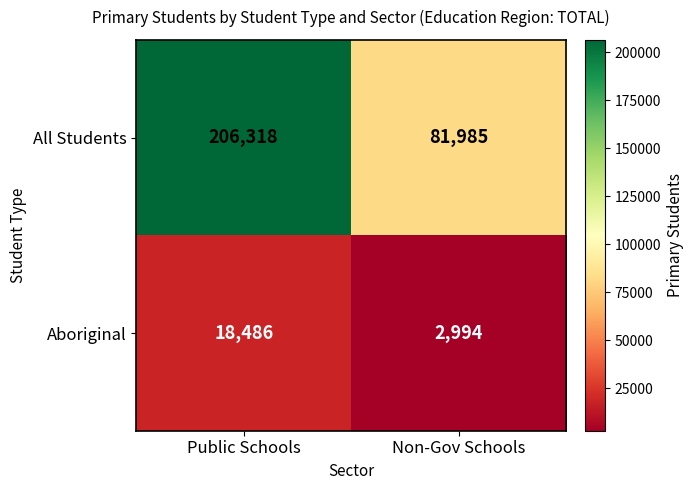

Reading right to left, transcribe all the data shown in this chart.

All Students: Non-Gov Schools=81985	Public Schools=206318
Aboriginal: Non-Gov Schools=2994	Public Schools=18486